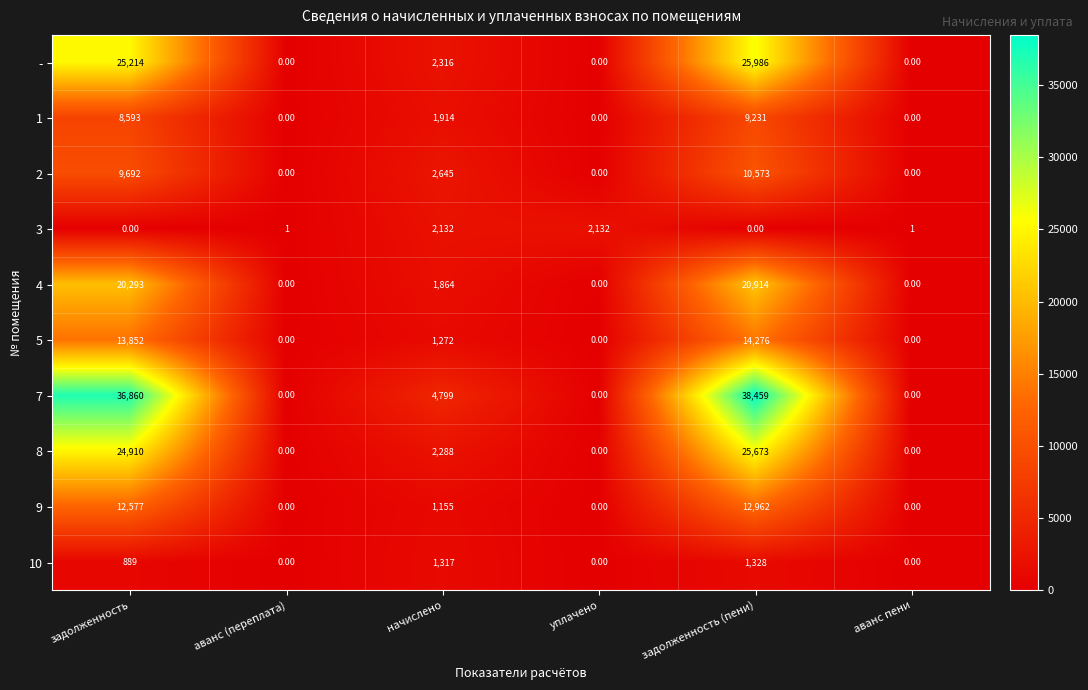

At which label does 4 reach its peak?

задолженность (пени)